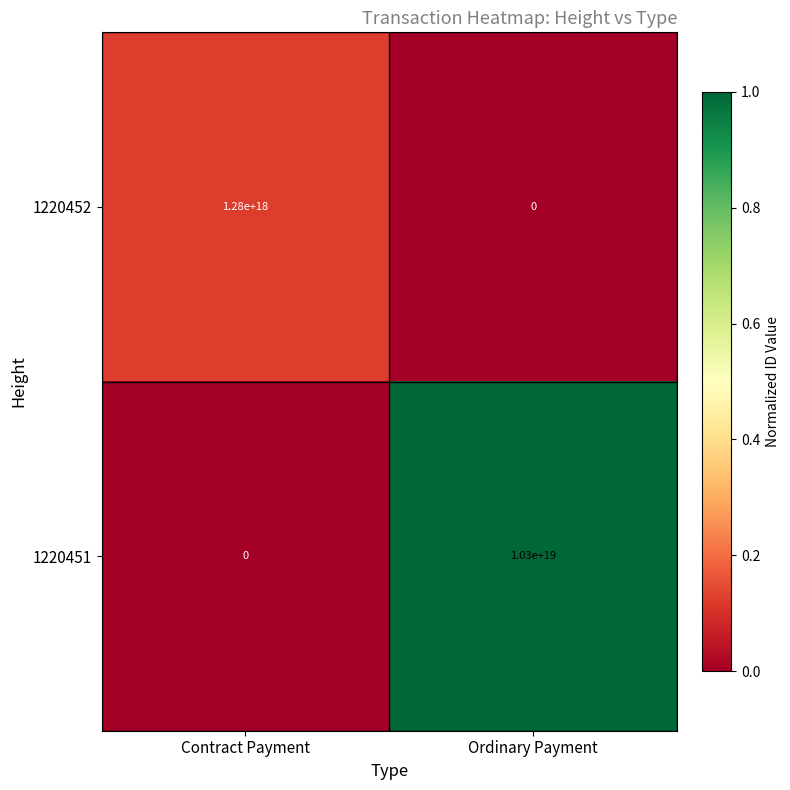

How many data points does each series have?

2